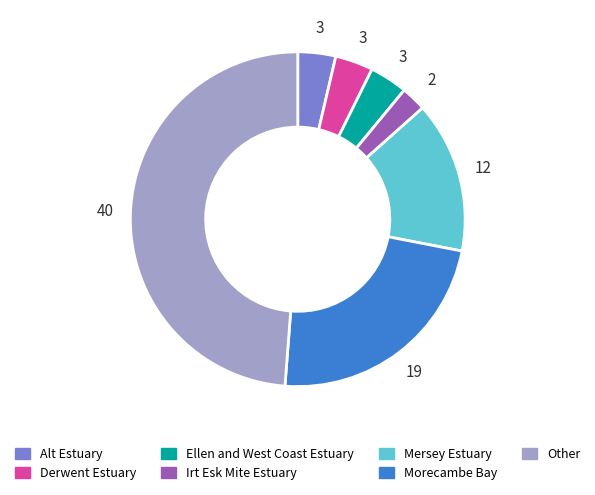

Is Mersey Estuary the majority of the pie?

No